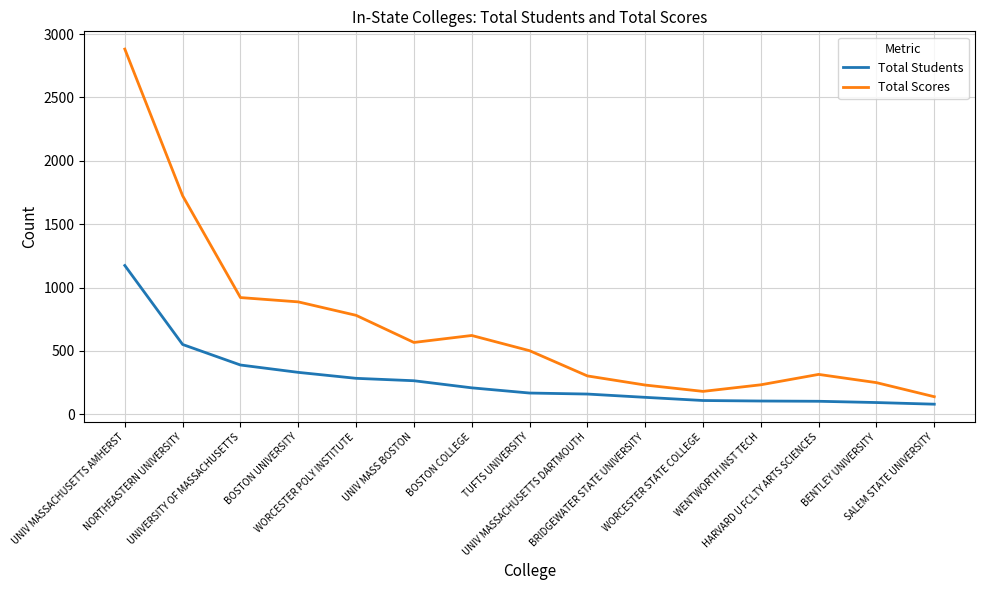

What is the smallest value displayed?

80